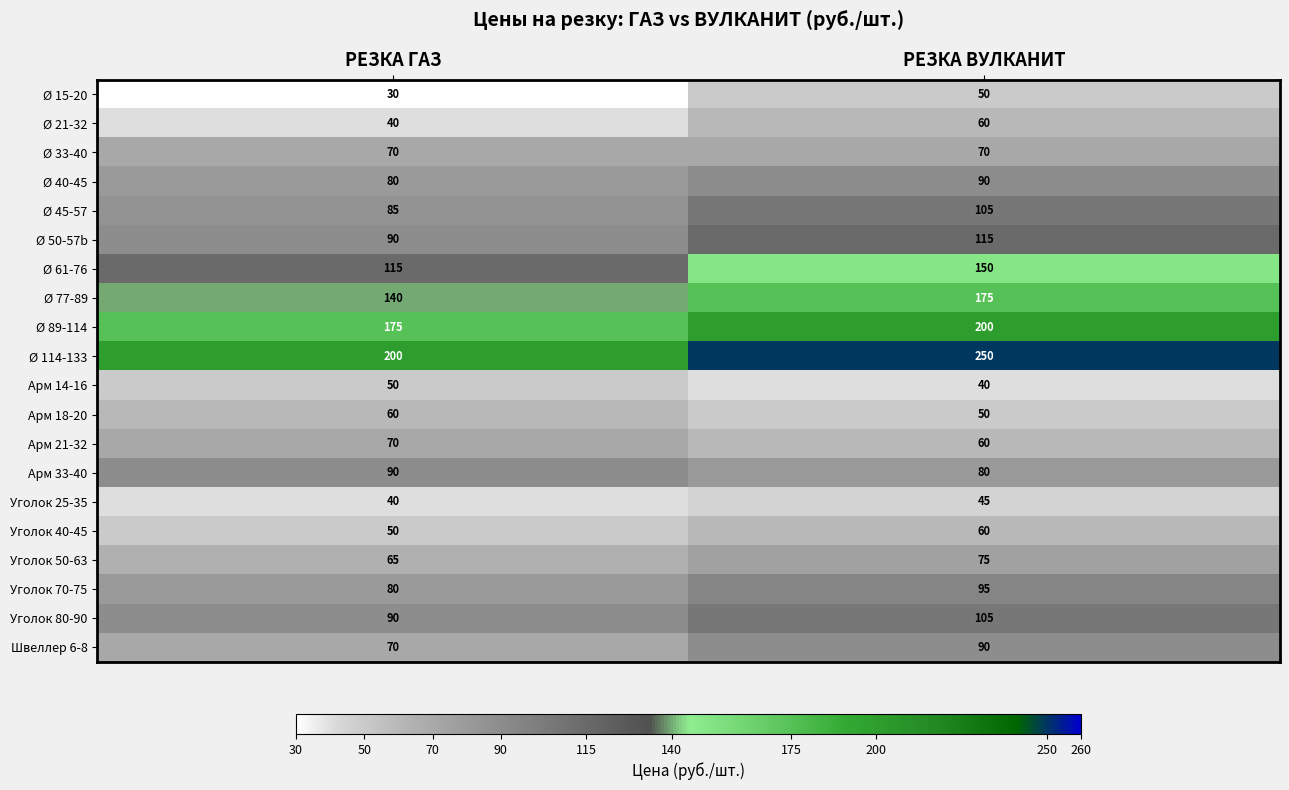

What is the sum of the Уголок 25-35 values at РЕЗКА ГАЗ and РЕЗКА ВУЛКАНИТ?

85